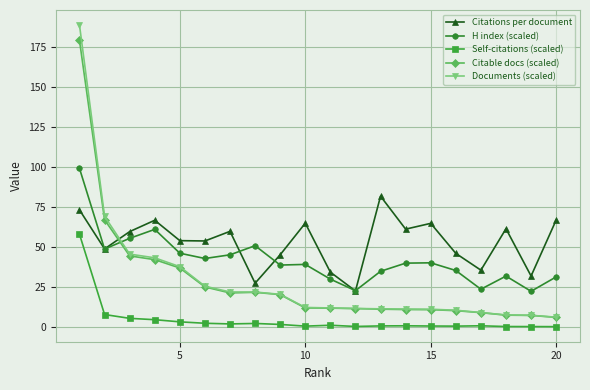

What is the average value of the Self-citations (scaled) series?

4.9